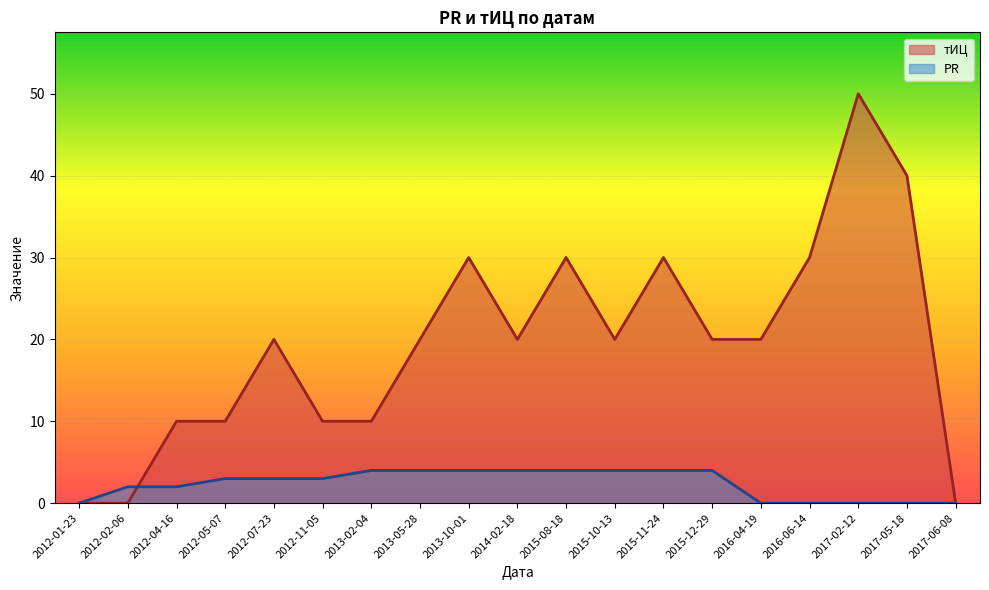

Reading right to left, what are all the values shown in this chart?

тИЦ: 0	40	50	30	20	20	30	20	30	20	30	20	10	10	20	10	10	0	0
PR: 0	0	0	0	0	4	4	4	4	4	4	4	4	3	3	3	2	2	0